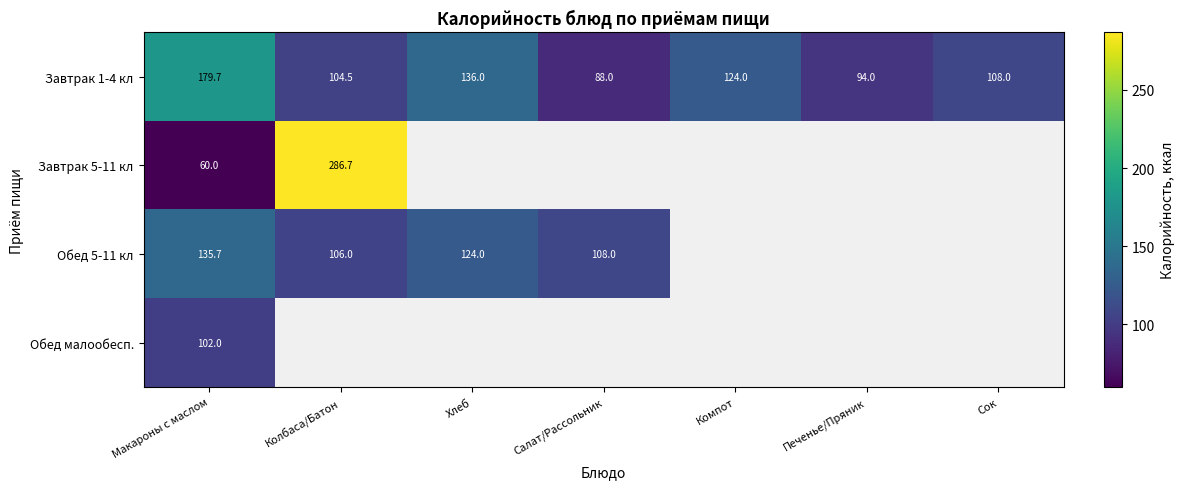

At which category is the sum across all series the highest?

Макароны с маслом